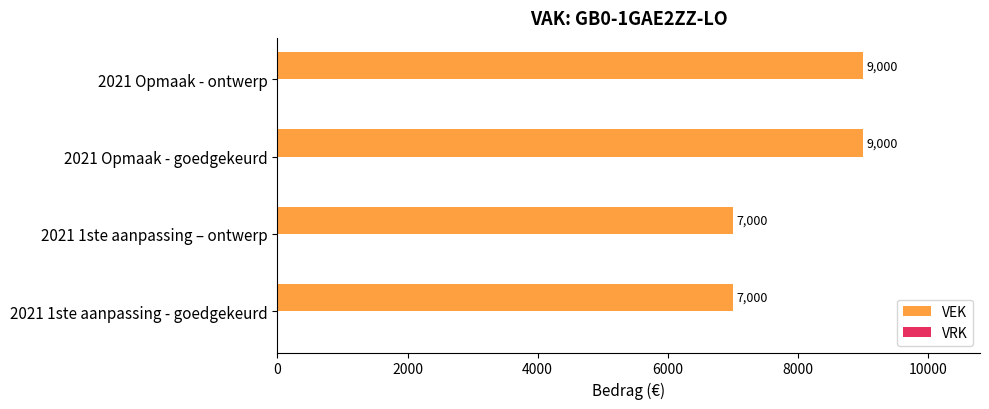

How many data points does each series have?

4